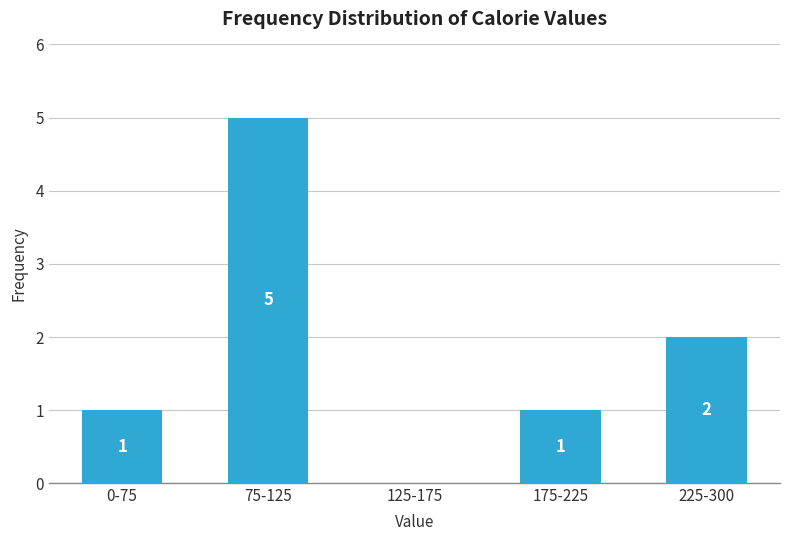

Reading right to left, transcribe all the data shown in this chart.

225-300=2	175-225=1	125-175=0	75-125=5	0-75=1